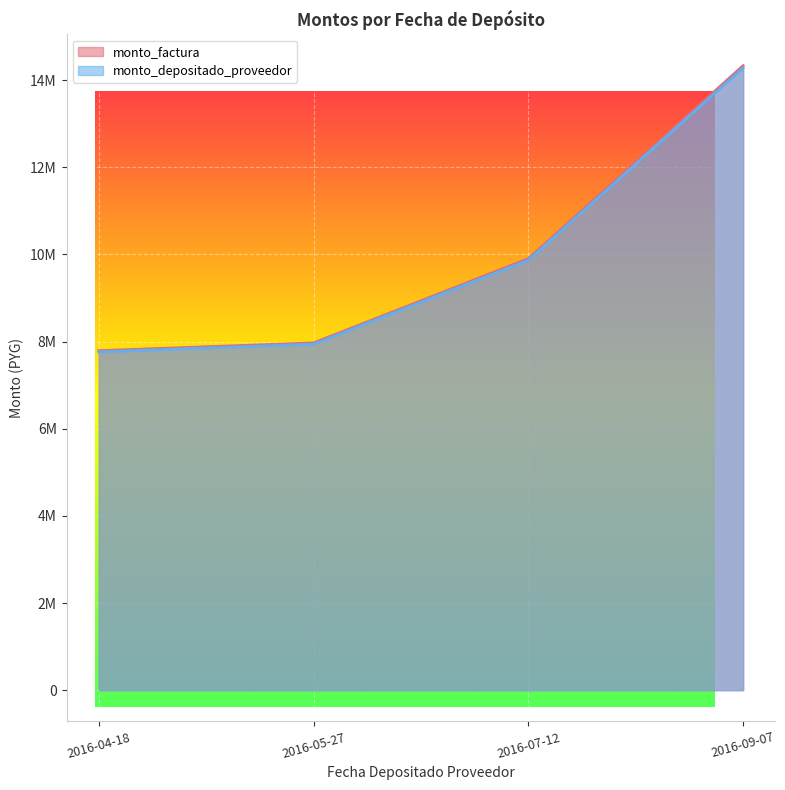

What are all the series names shown in the legend?

monto_factura, monto_depositado_proveedor